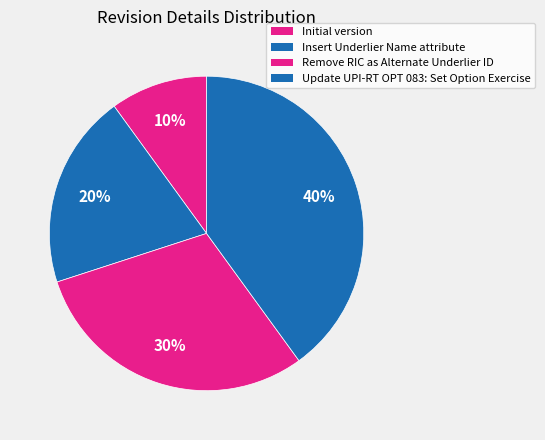

What is the change in value from Insert Underlier Name attribute to Update UPI-RT OPT 083: Set Option Exercise?

+2